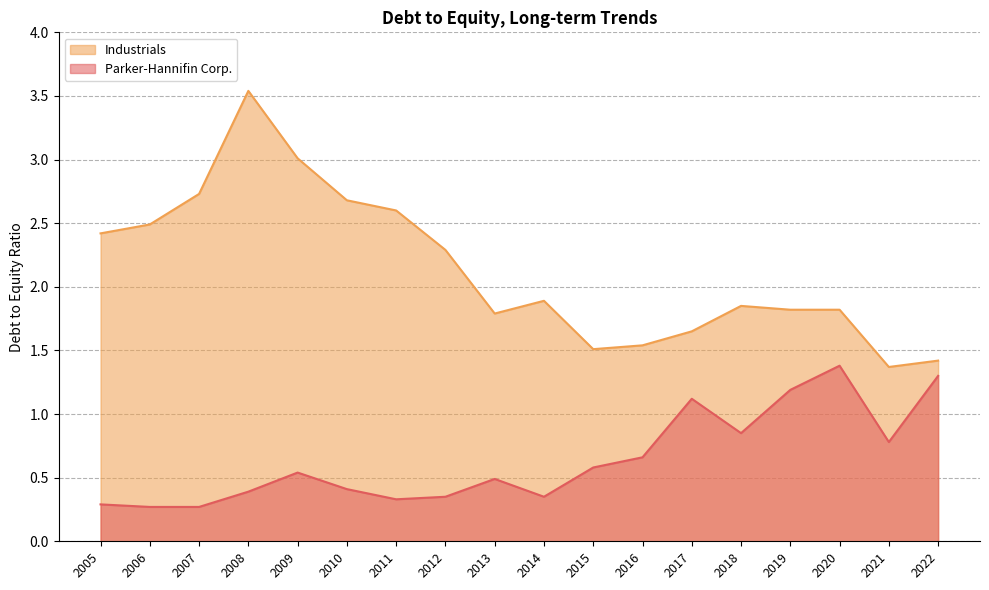

What value does the Parker-Hannifin Corp. series have at 2009?

0.5